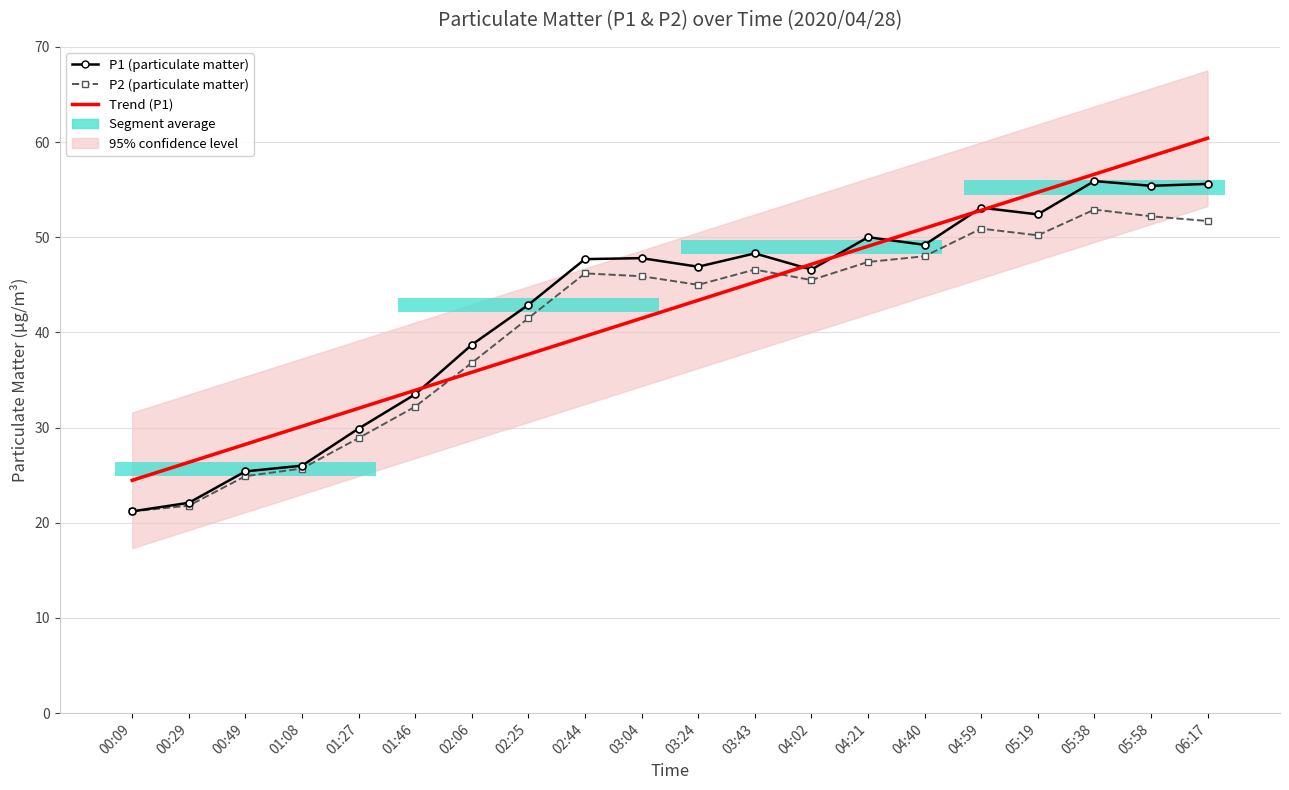

Reading left to right, transcribe all the data shown in this chart.

P1 (particulate matter): 21.2	22.1	25.4	26.0	29.9	33.5	38.7	42.9	47.7	47.8	46.9	48.3	46.6	50.0	49.2	53.1	52.4	55.9	55.4	55.6
P2 (particulate matter): 21.2	21.8	24.9	25.7	28.9	32.2	36.8	41.5	46.2	45.9	45.0	46.6	45.5	47.4	48.0	50.9	50.2	52.9	52.2	51.7
Trend (P1): 24.5	26.4	28.2	30.1	32.0	33.9	35.8	37.7	39.6	41.5	43.4	45.3	47.2	49.0	50.9	52.8	54.7	56.6	58.5	60.4